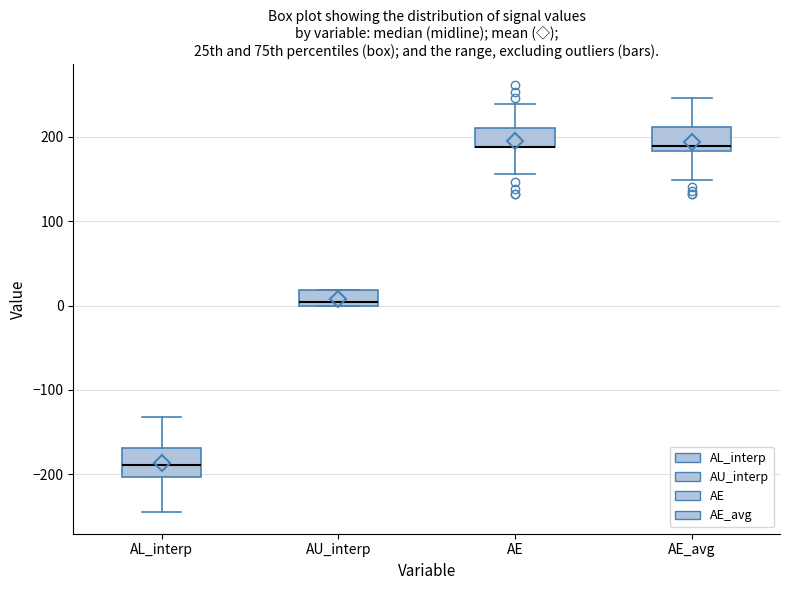

Where is the upper edge of the box for AU_interp on the y-axis? The values are not printed on the chart, so give them approximately, as read against the axis.

20